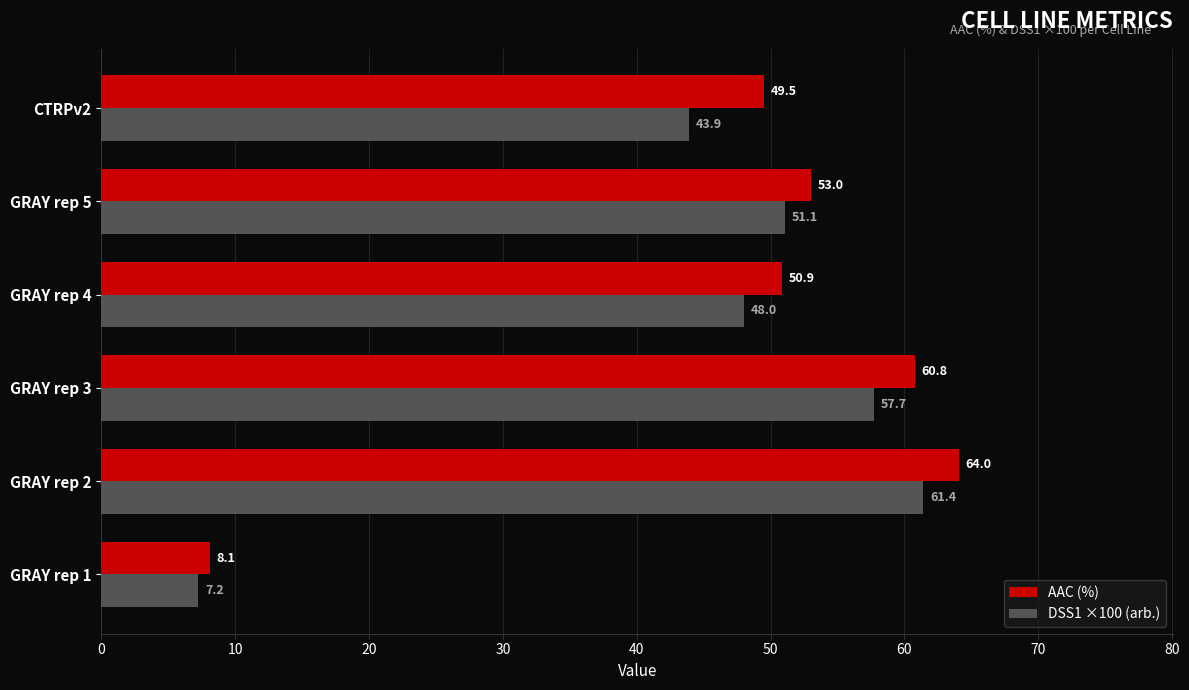

True or false: AAC (%) has a value of 32.3 at CTRPv2.

False